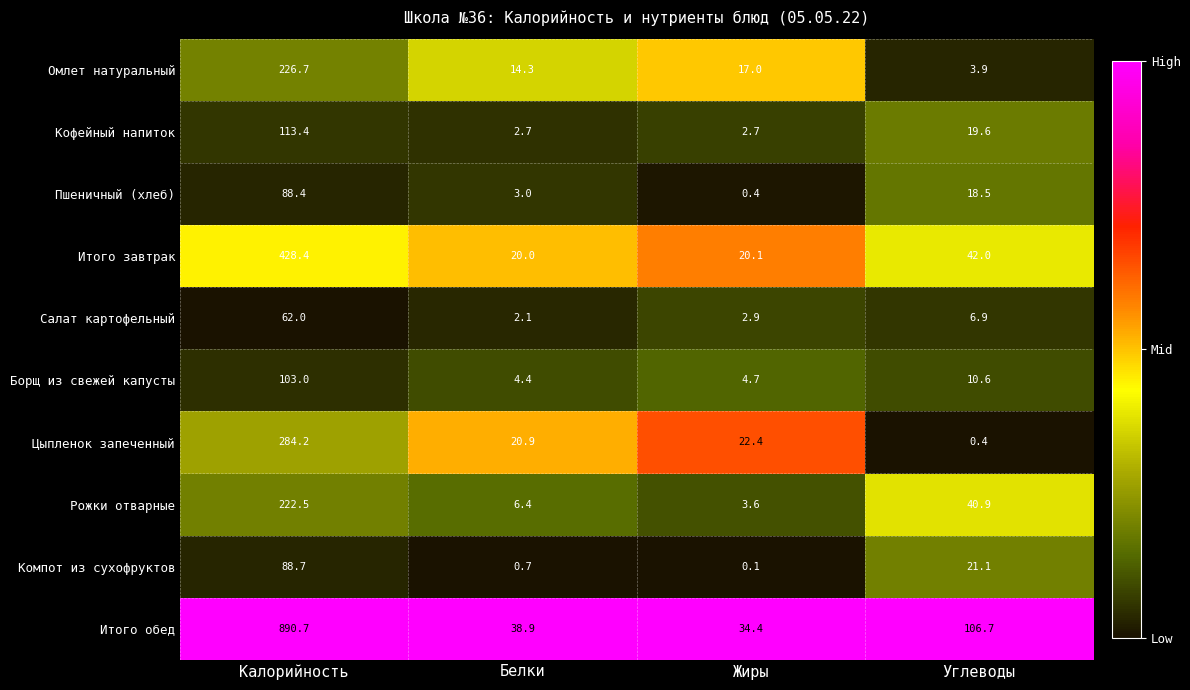

The Борщ из свежей капусты series shows 2.3 at Белки. True or false?

False